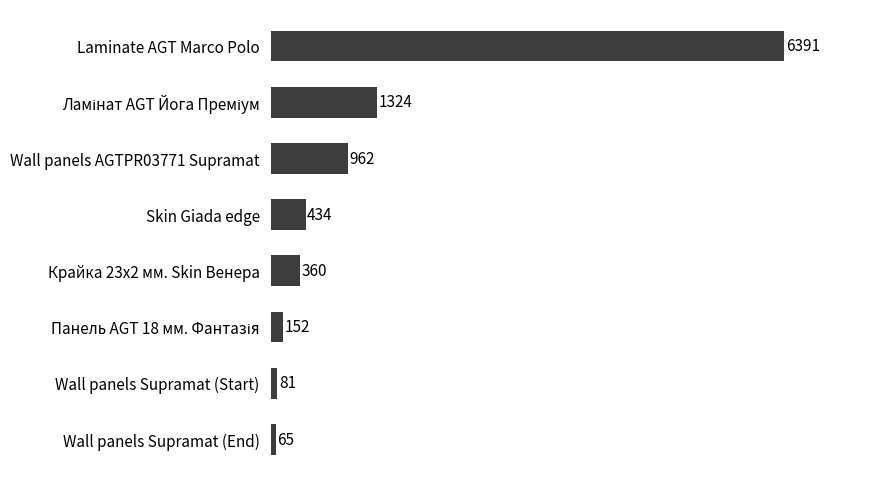

The chart shows a value of 65 at Wall panels Supramat (End). True or false?

True